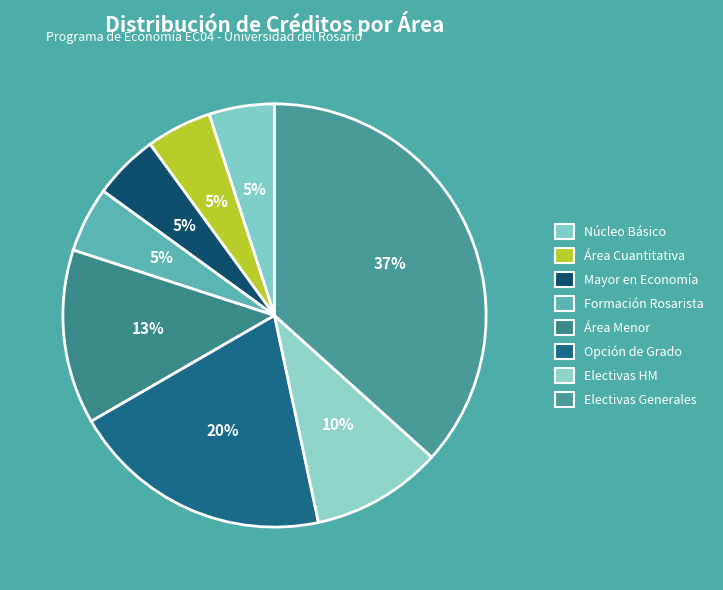

Between Electivas HM and Formación Rosarista, which is larger?

Electivas HM